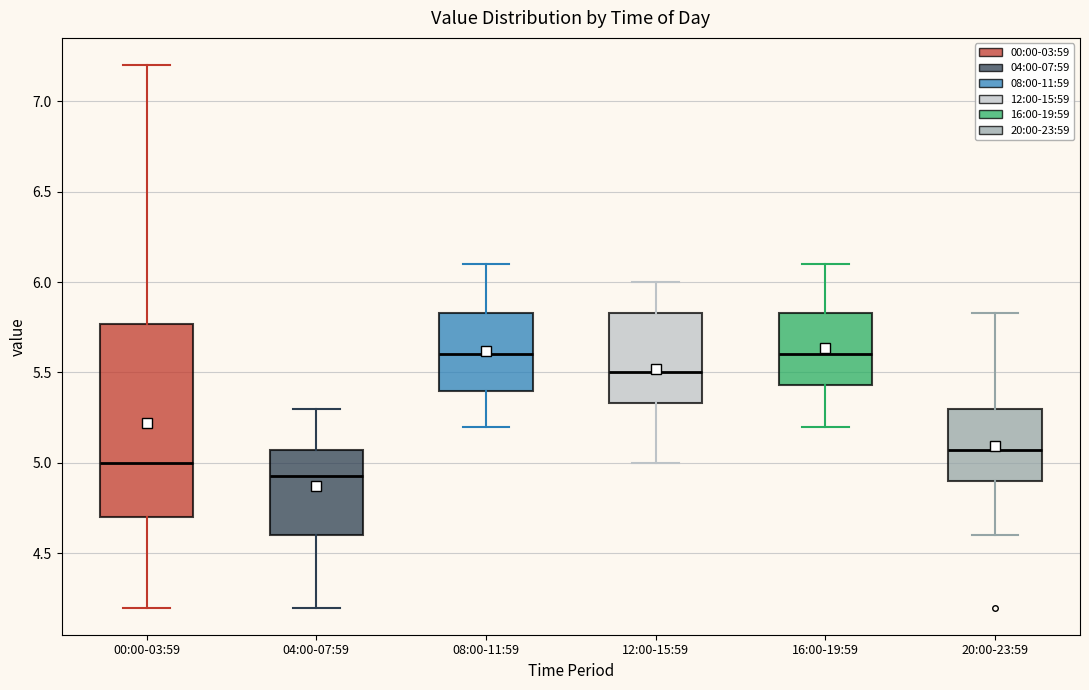

Reading left to right, read every box against the y-axis: the position of its median line, the range the box covers, and the ends of its whiskers. The values are not printed on the chart, so give them approximately, as read against the axis.

00:00-03:59: median 5.00, box 4.70 to 5.75, whiskers 4.20 to 7.20
04:00-07:59: median 4.95, box 4.60 to 5.05, whiskers 4.20 to 5.30
08:00-11:59: median 5.60, box 5.40 to 5.85, whiskers 5.20 to 6.10
12:00-15:59: median 5.50, box 5.35 to 5.85, whiskers 5.00 to 6.00
16:00-19:59: median 5.60, box 5.45 to 5.85, whiskers 5.20 to 6.10
20:00-23:59: median 5.05, box 4.90 to 5.30, whiskers 4.60 to 5.85